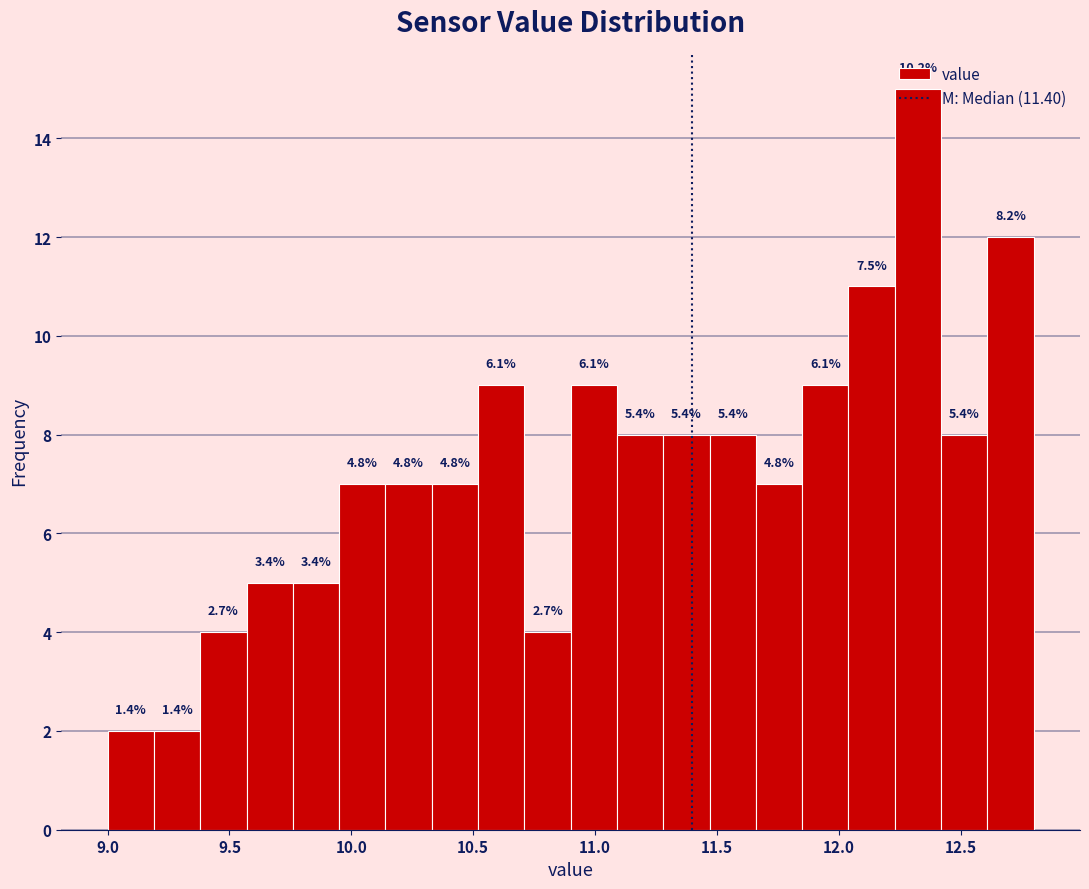

Around what value on the x-axis is the tallest bar? Give the approximate position of its centre, as read against the axis.

12.35